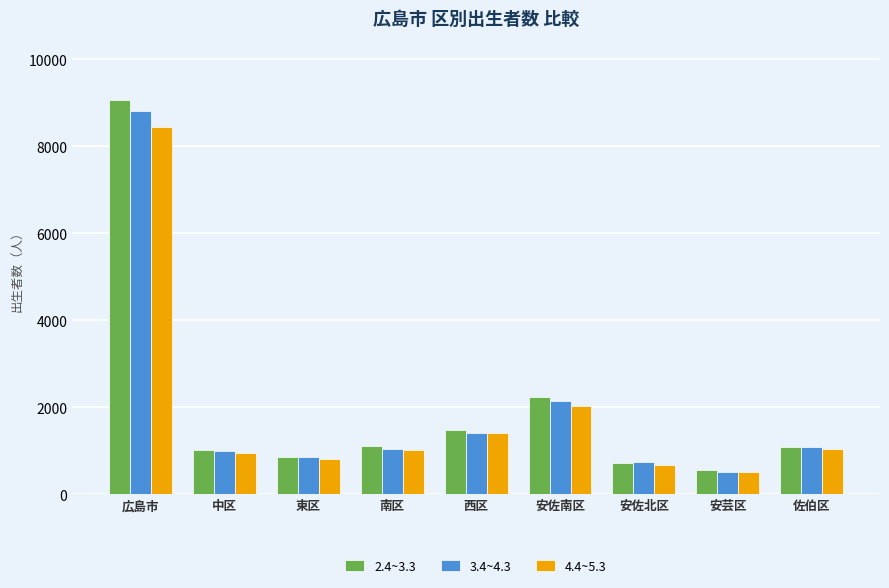

What is the difference between the maximum and minimum values in the 2.4~3.3 series?

8509